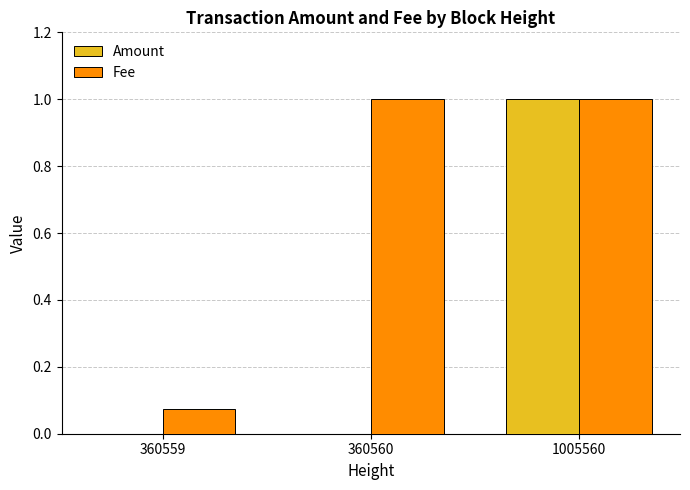

What is the average value of the Fee series?

0.7